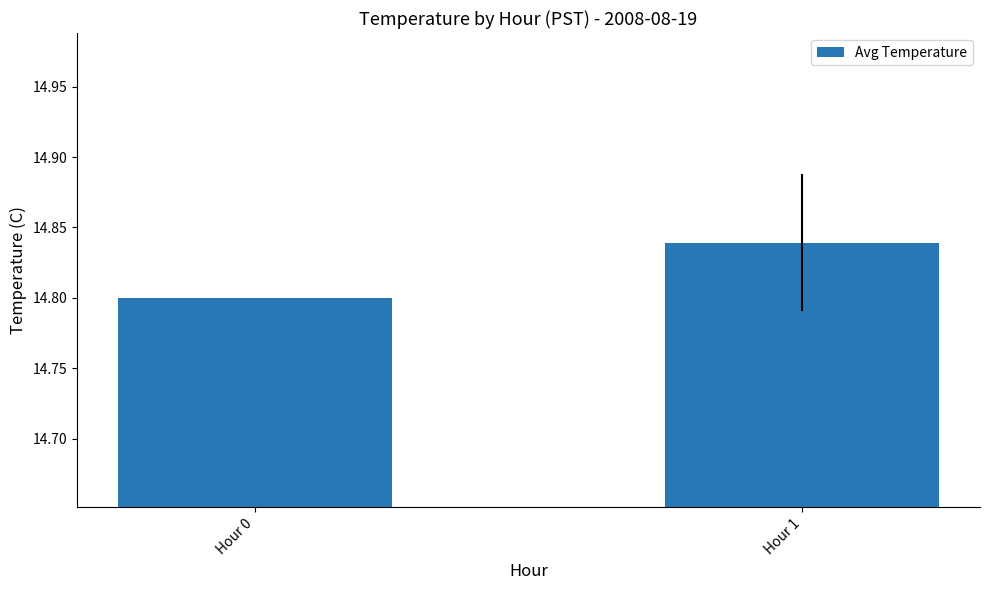

Are the bars horizontal?

No